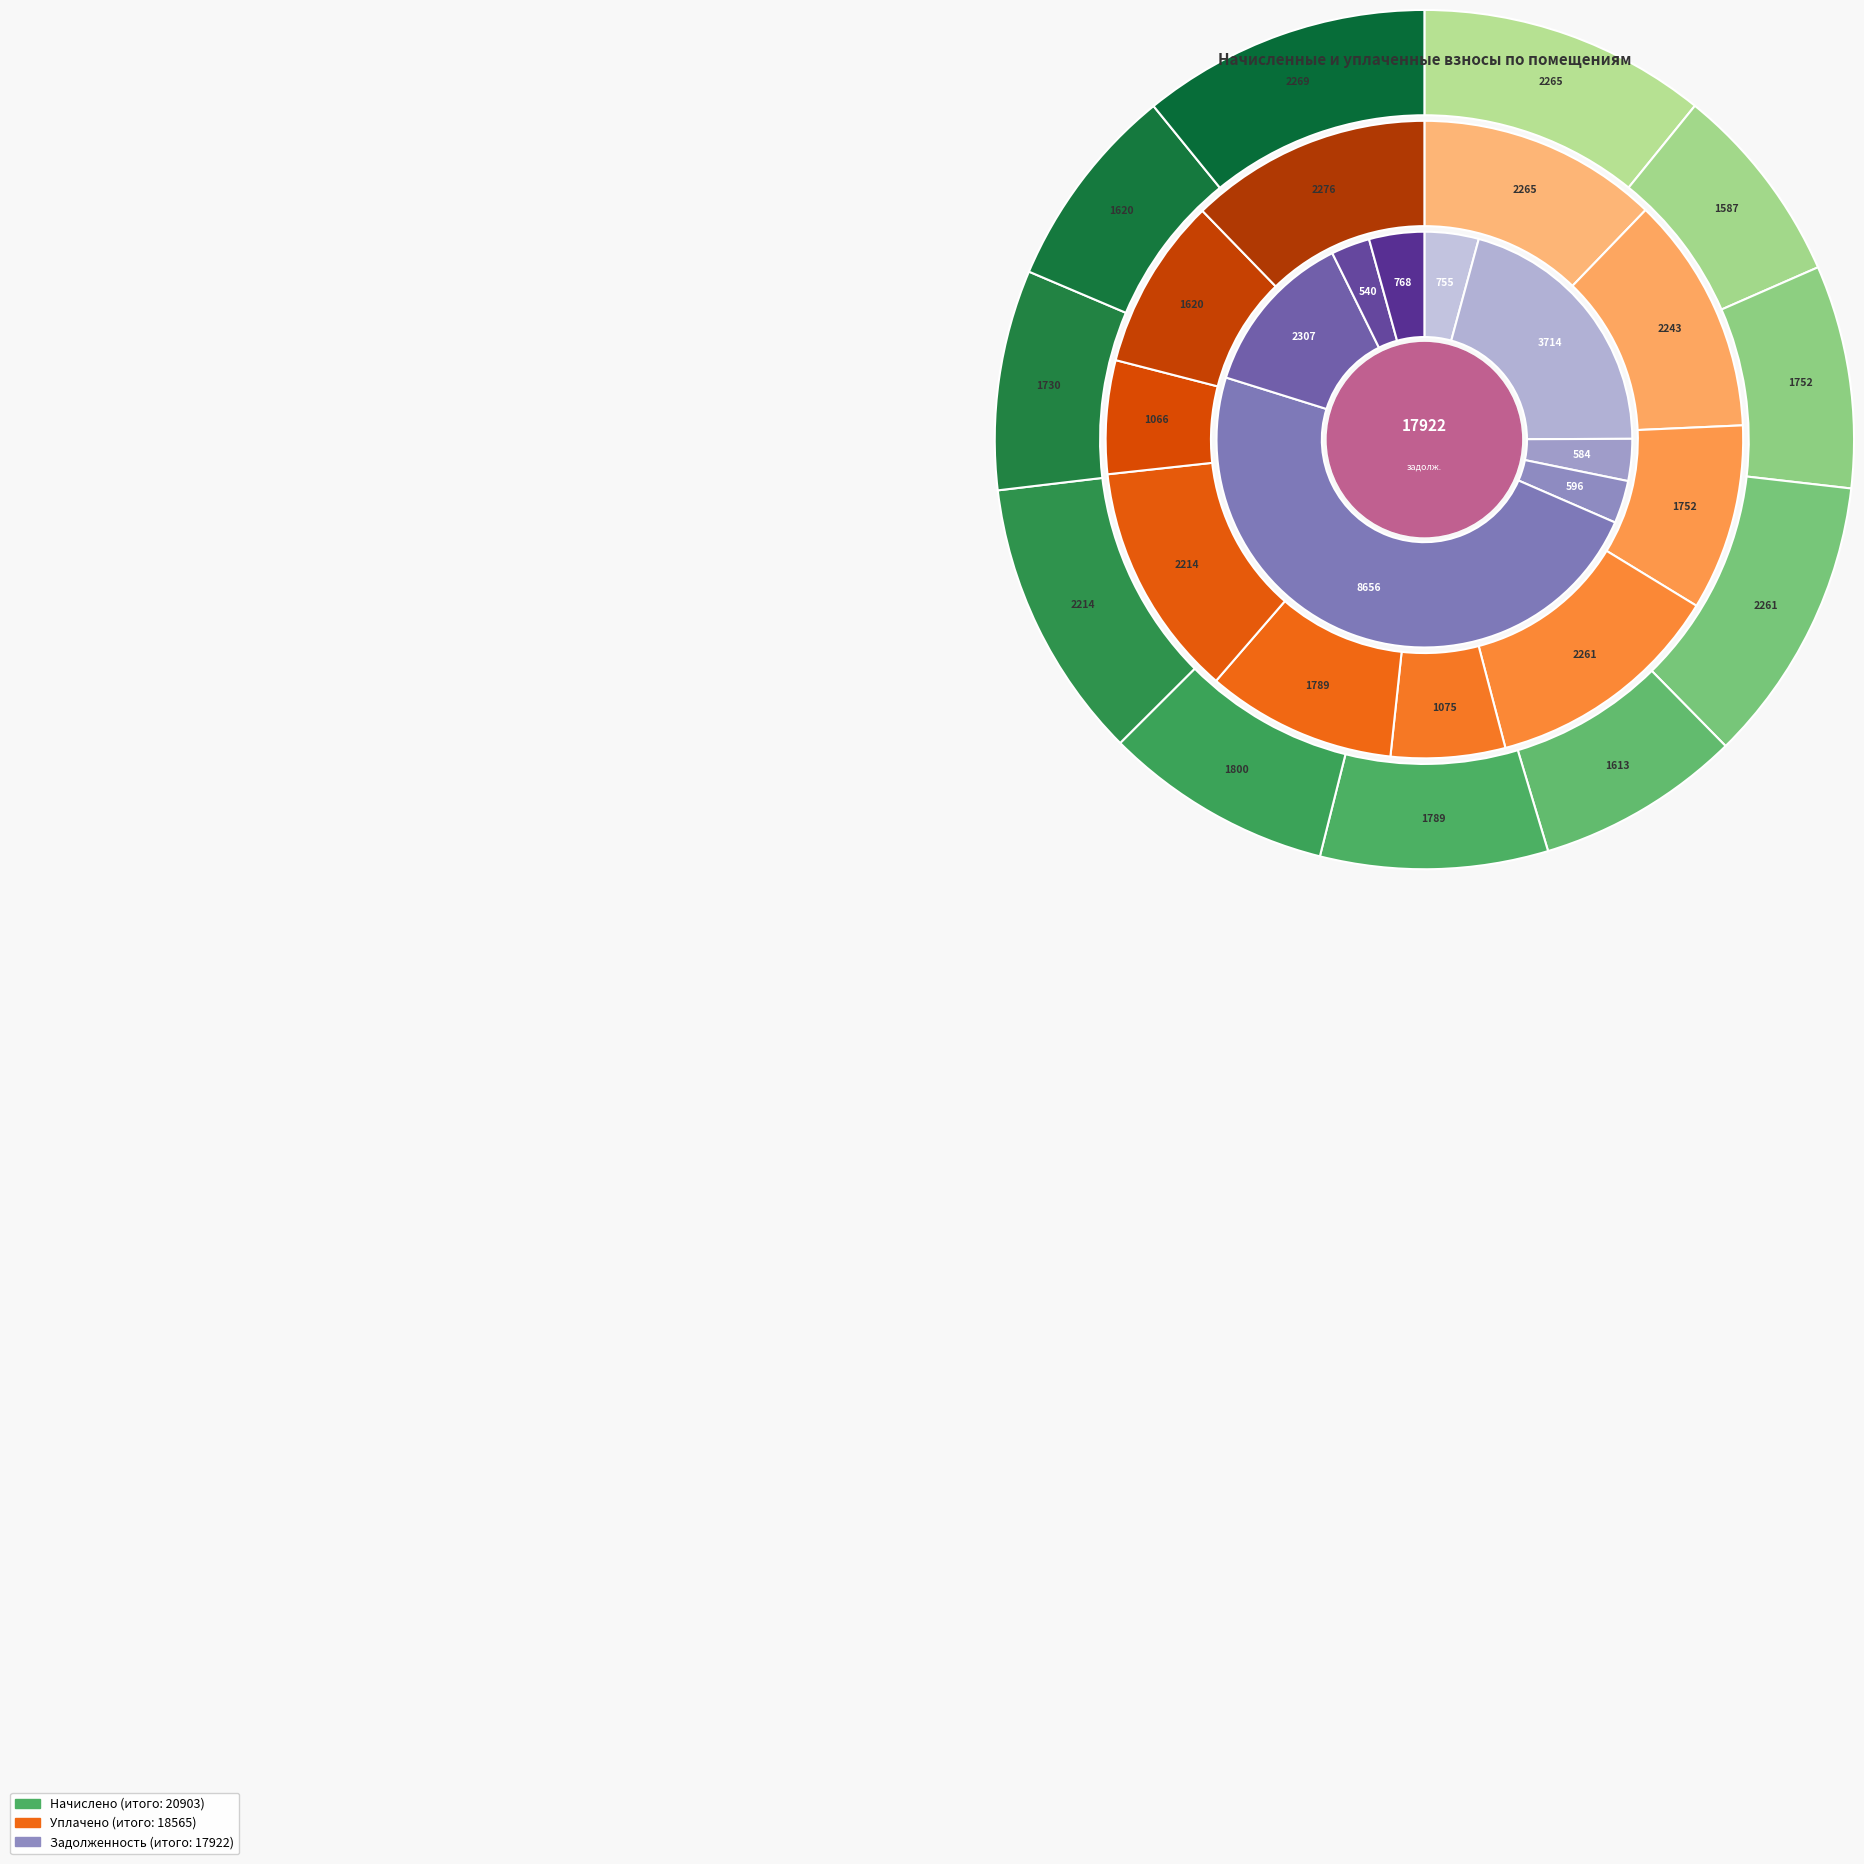

Is there a majority slice in this chart?

No